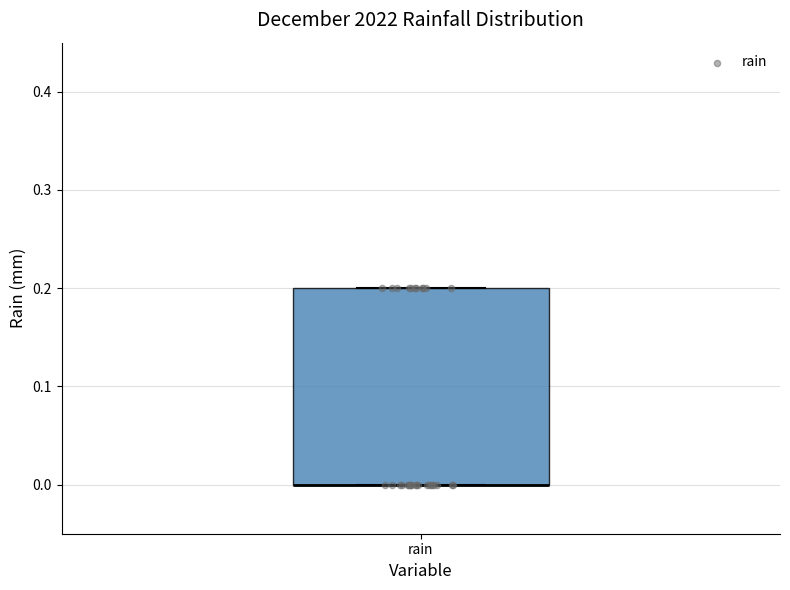

Transcribe this box plot: give where the median line is, the range the box spans, and where the two whiskers end, as read against the y-axis. The values are not printed on the chart, so give them approximately, as read against the axis.

median 0.0 (drawn on the box's lower edge), box 0.0 to 0.2, whiskers 0.0 to 0.2